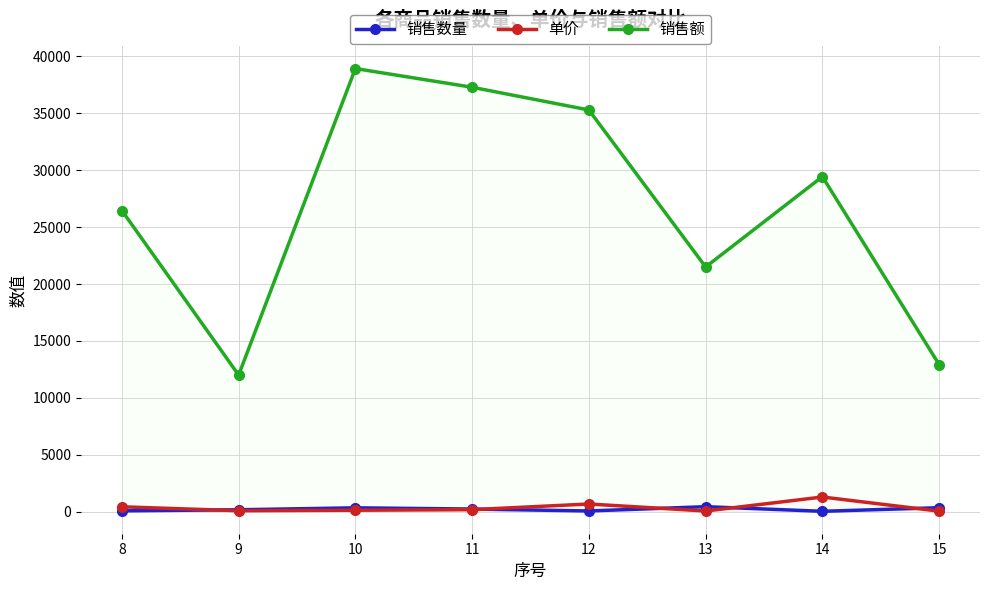

Is the value of 单价 at 15 greater than the value of 销售数量 at 9?

No